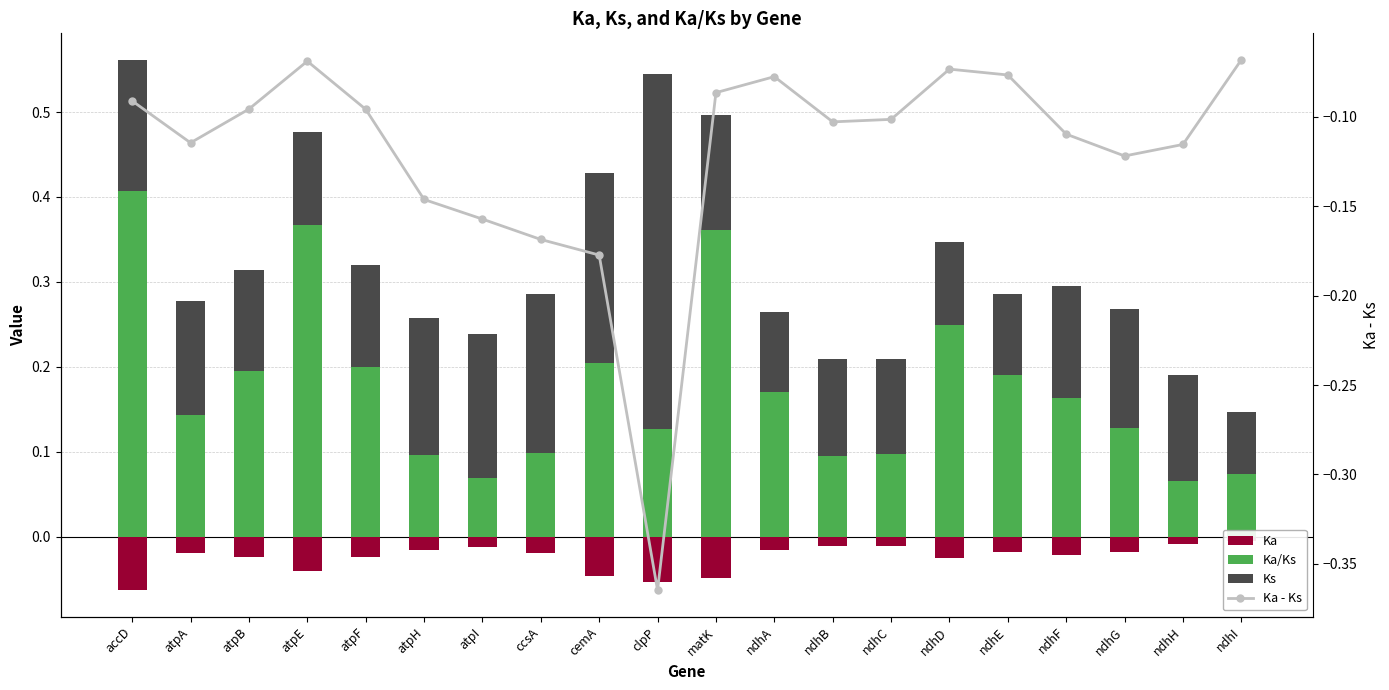

What is the lowest value of the Ka/Ks series?

0.1